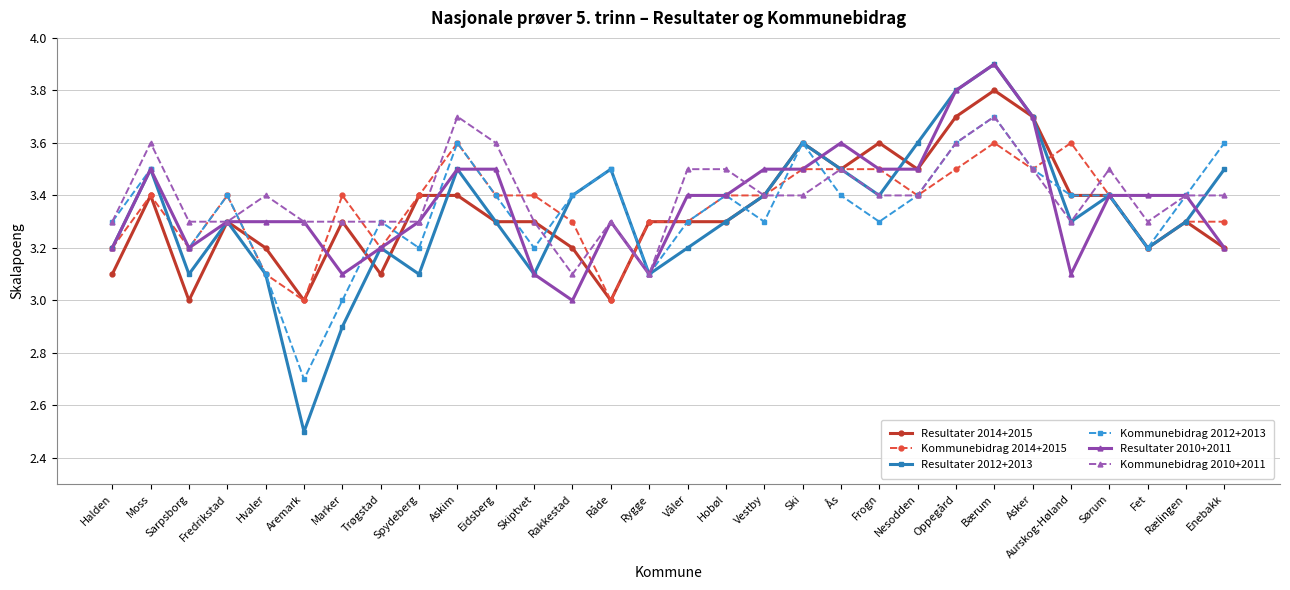

Which category has the lowest value across all series?

Aremark